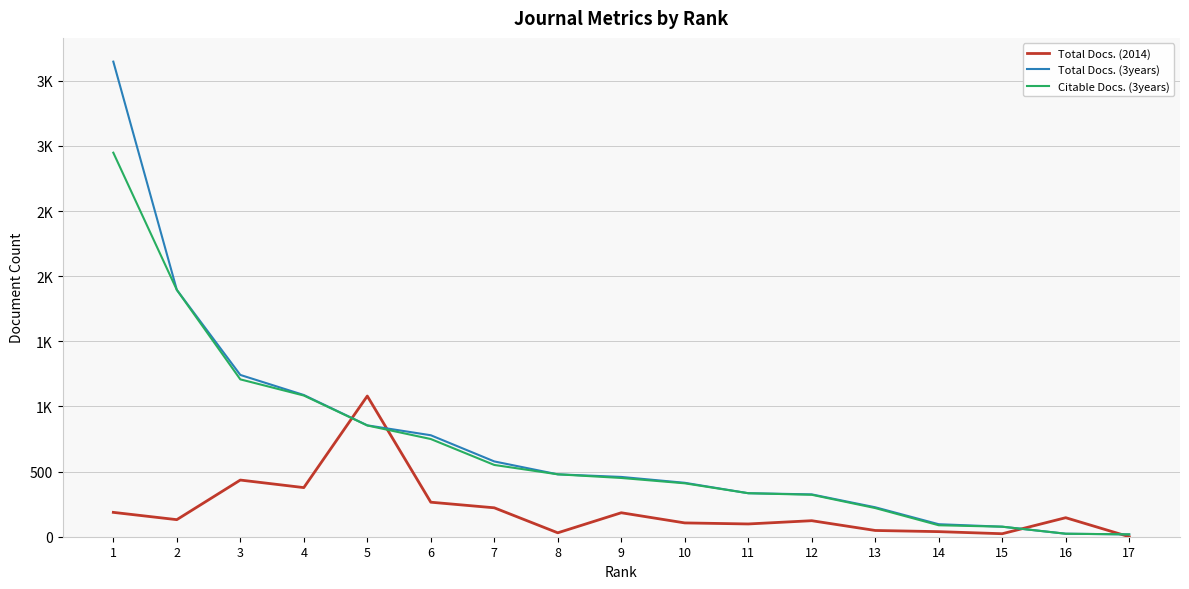

Rank the categories by Total Docs. (3years) value from lowest to highest.

17, 16, 15, 14, 13, 12, 11, 10, 9, 8, 7, 6, 5, 4, 3, 2, 1